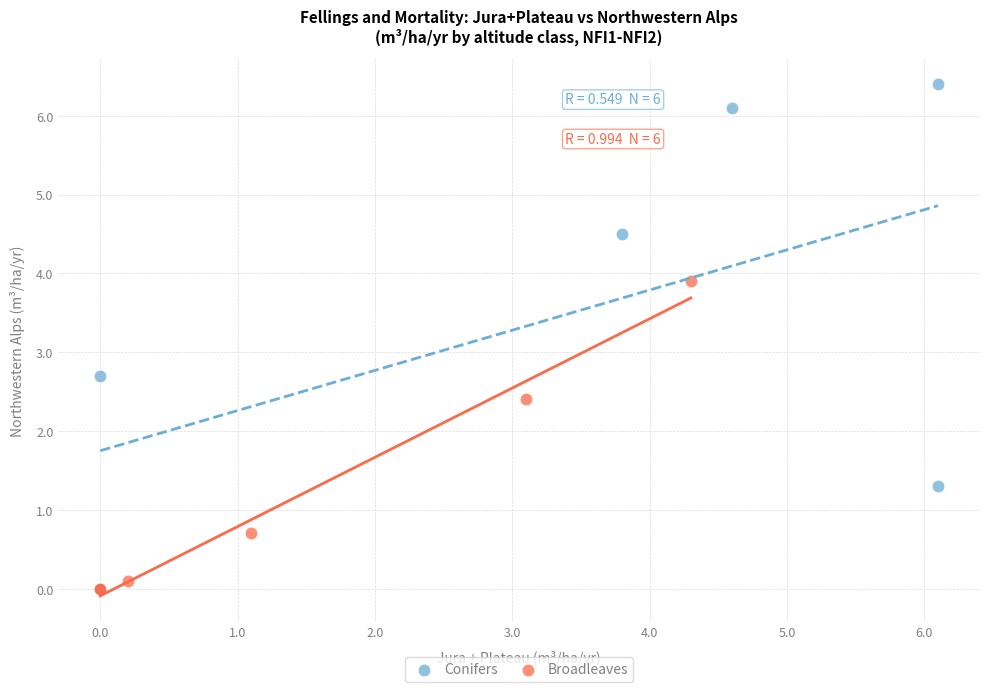

Which series contains the highest Y value?

Conifers